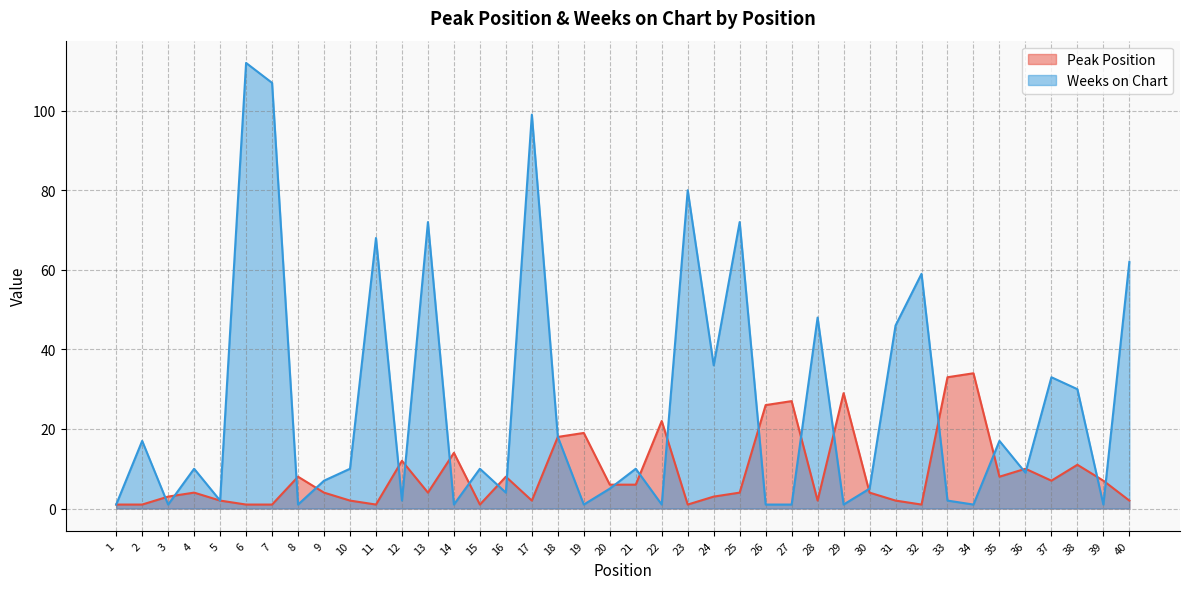

Where is the first local minimum for Weeks on Chart?

3